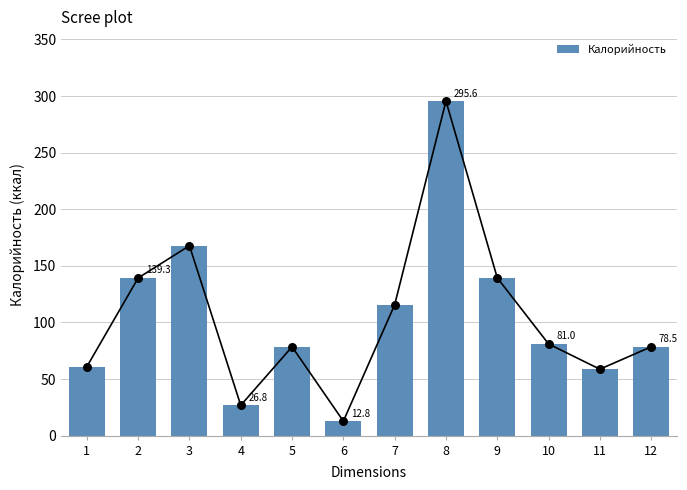

What is the change in value from 1 to 7?

+54.7